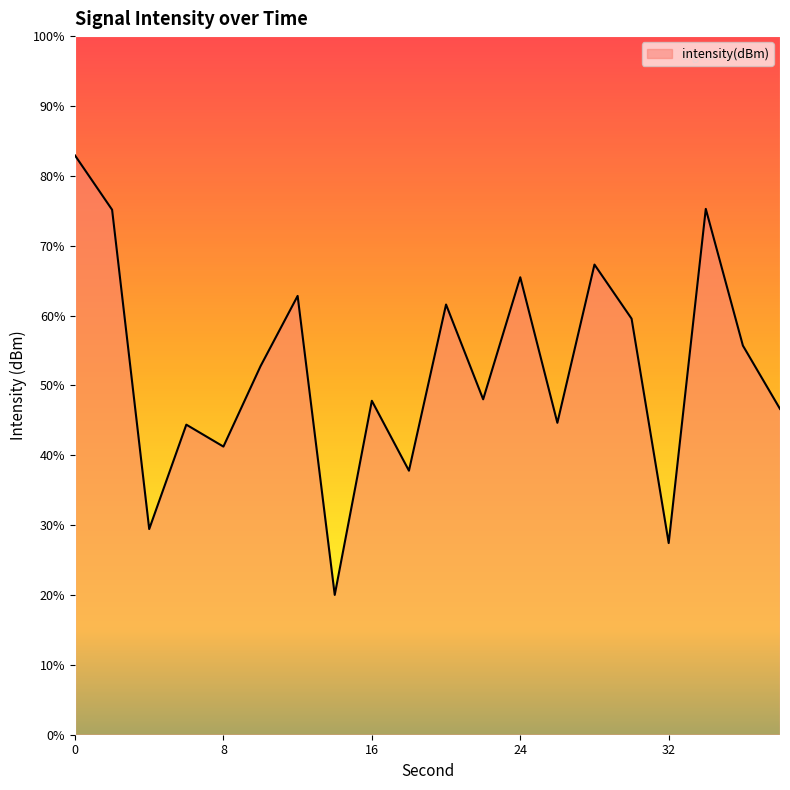

How many interior local peaks (higher than both neighbors) does the data have?

7